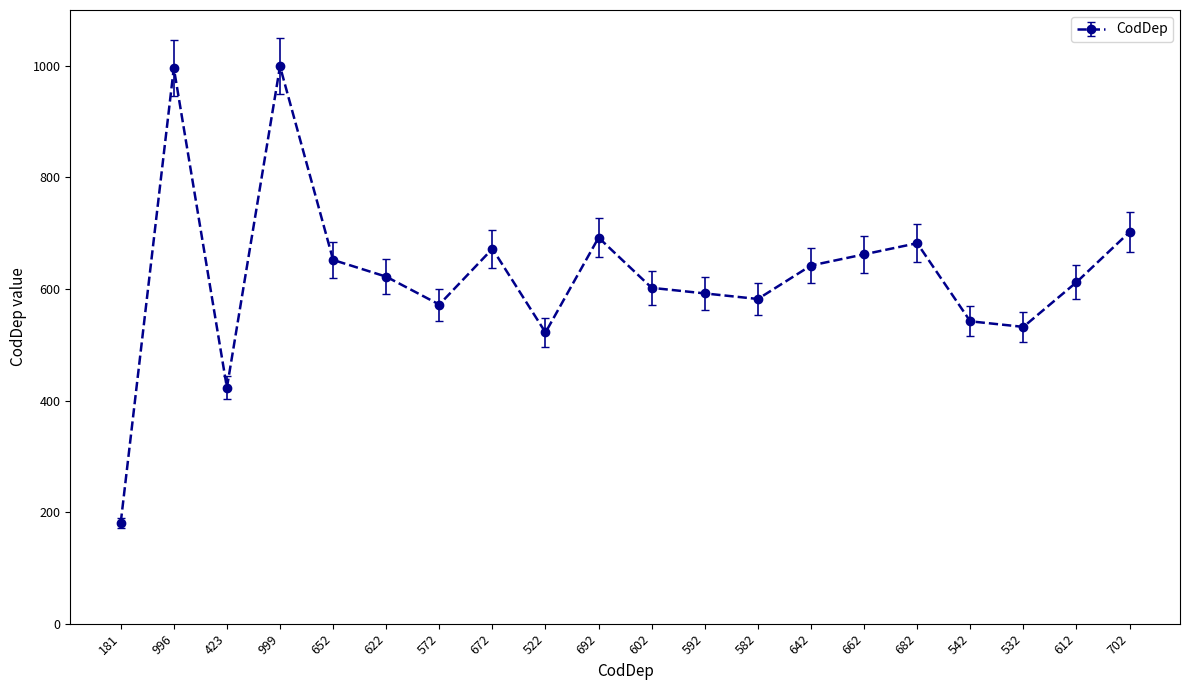

Is it true that the value at 652 is 391.5?

False